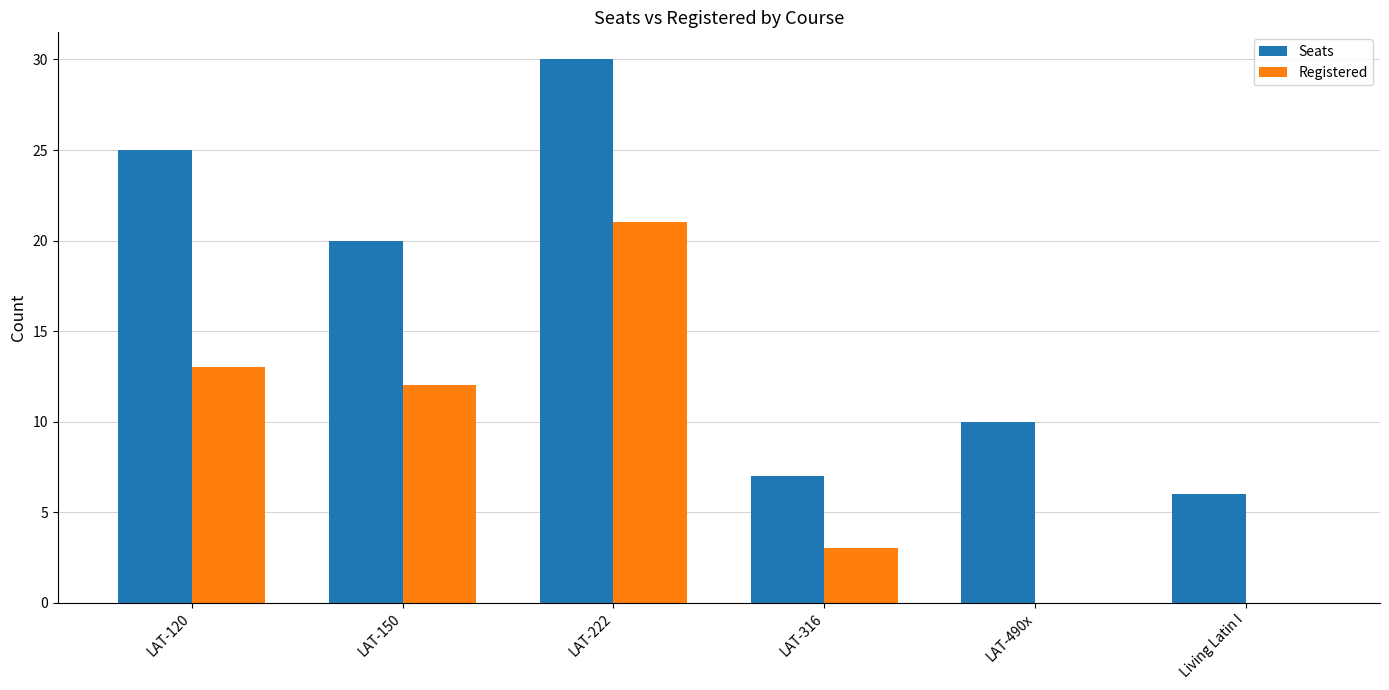

Is the value of Registered at Living Latin I greater than the value of Seats at Living Latin I?

No